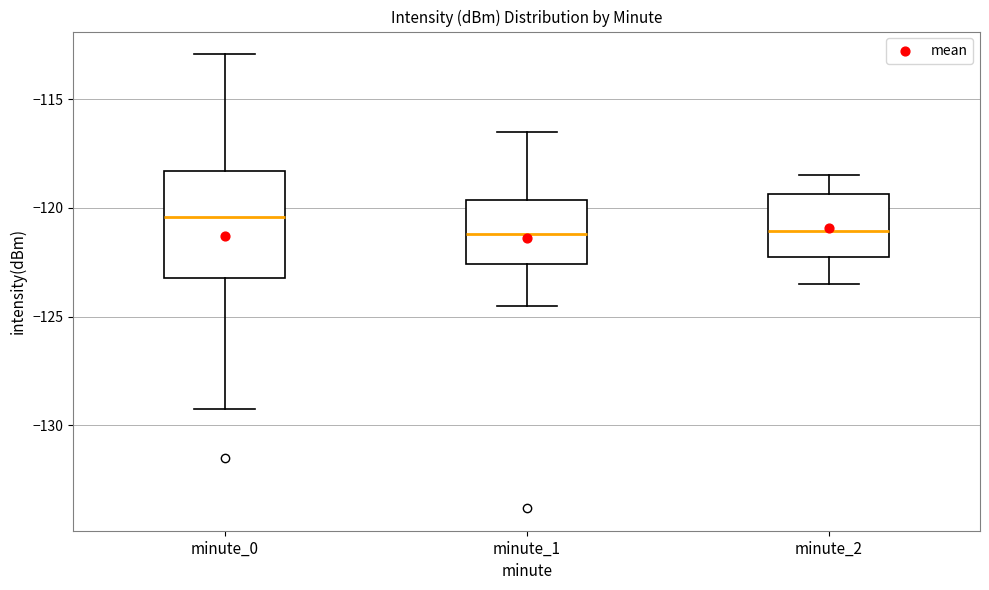

Reading left to right, read every box against the y-axis: the position of its median line, the range the box covers, and the ends of its whiskers. The values are not printed on the chart, so give them approximately, as read against the axis.

minute_0: median -120.5, box -123.0 to -118.5, whiskers -129.0 to -113.0
minute_1: median -121.0, box -122.5 to -119.5, whiskers -124.5 to -116.5
minute_2: median -121.0, box -122.5 to -119.5, whiskers -123.5 to -118.5